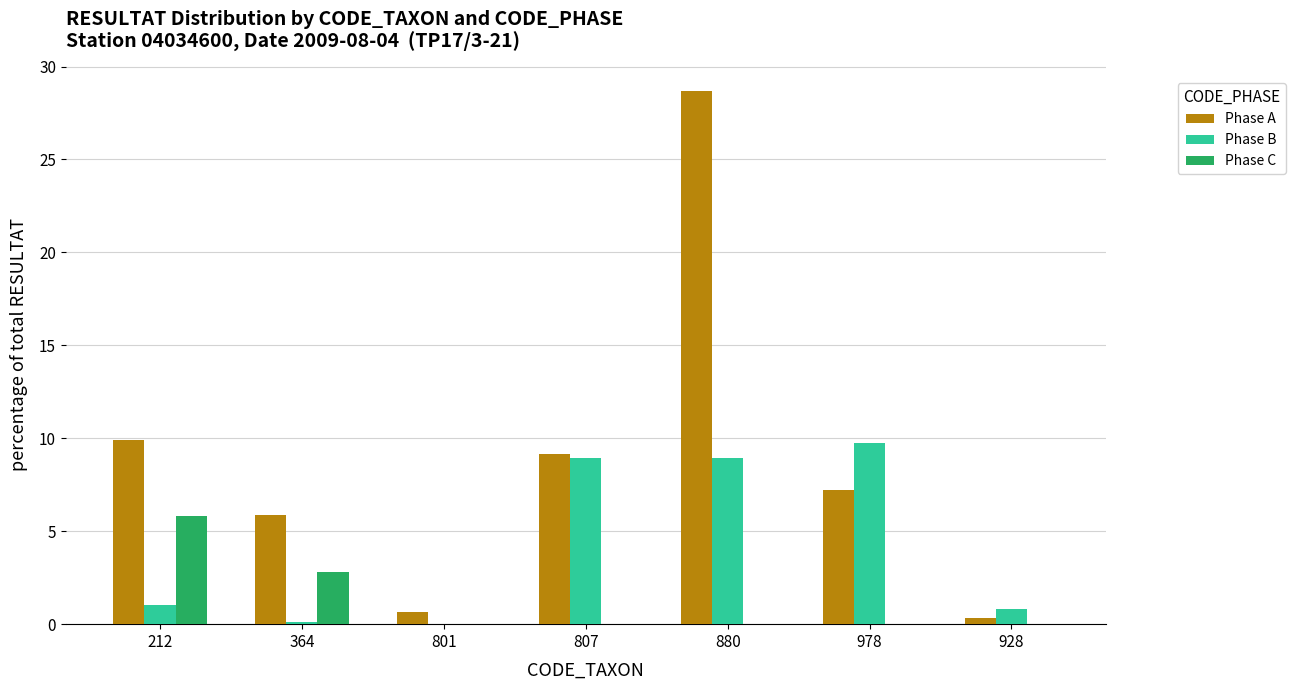

Count the number of data series in this chart.

3